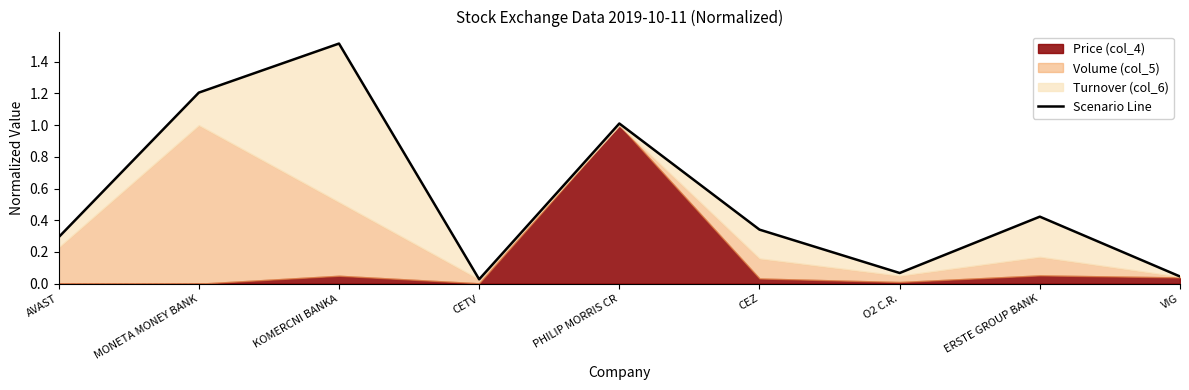

What is the label of the 8th point from the left?

ERSTE GROUP BANK